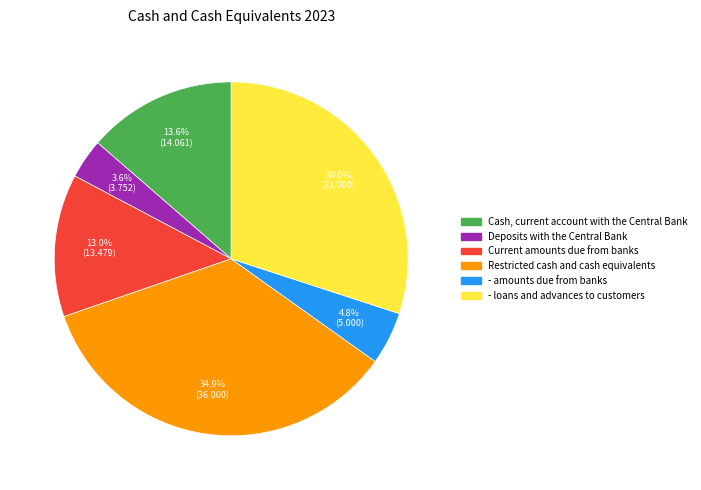

How many slices are in this pie chart?

6